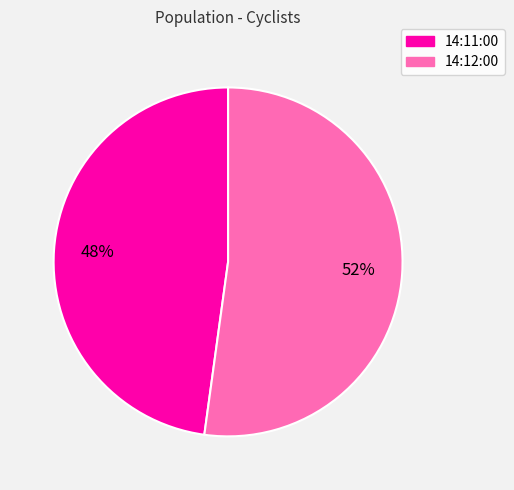

How many slices are in this pie chart?

2